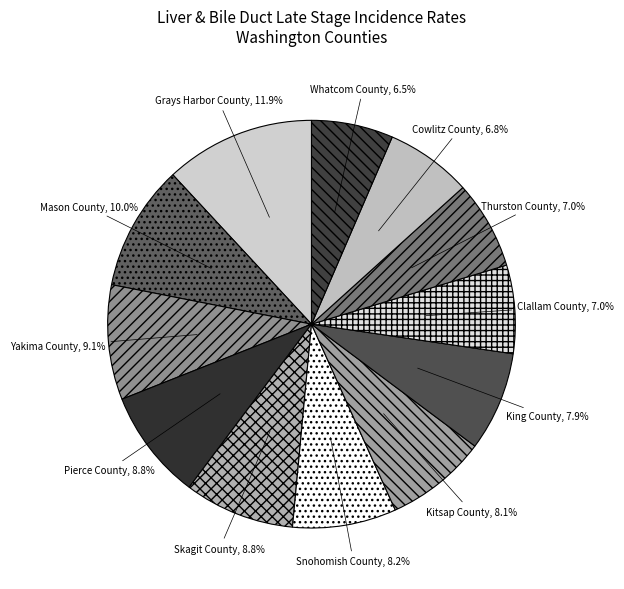

Count the number of slices in the pie.

12